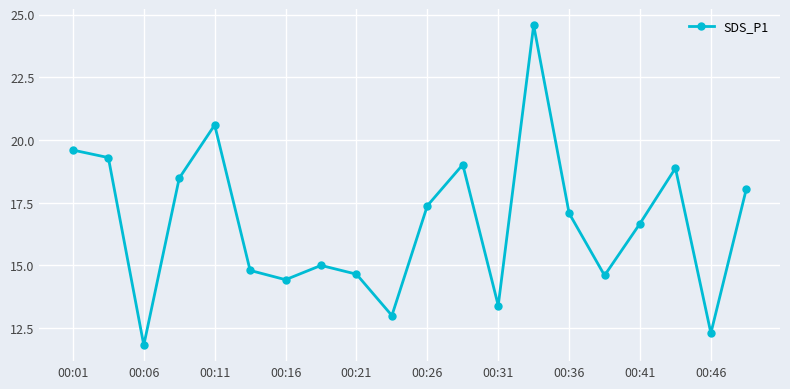

Does the chart have visible grid lines?

Yes